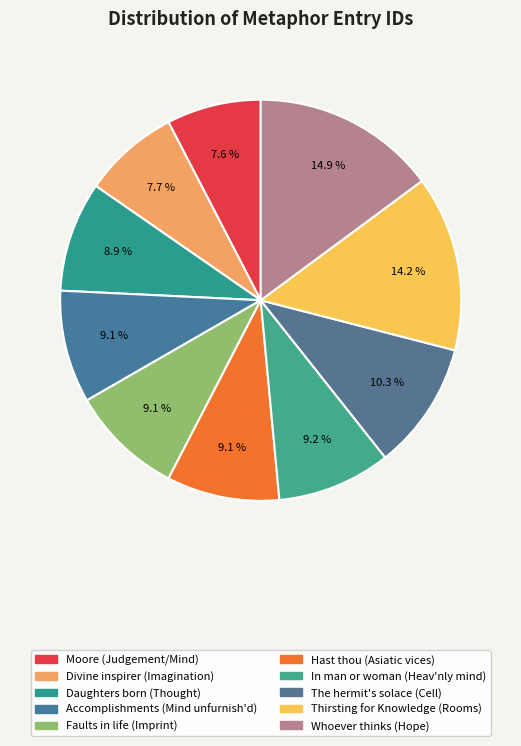

Count the number of slices in the pie.

10